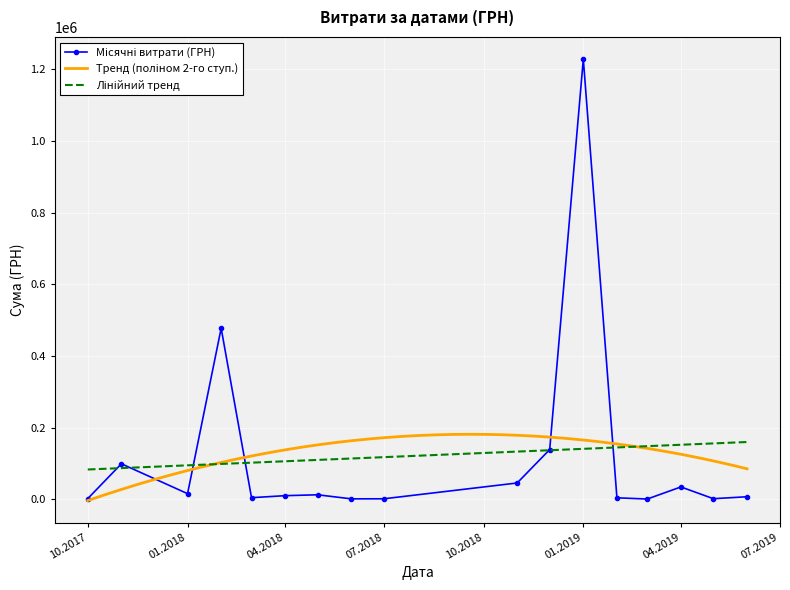

Is this an area chart (filled region under the line)?

No